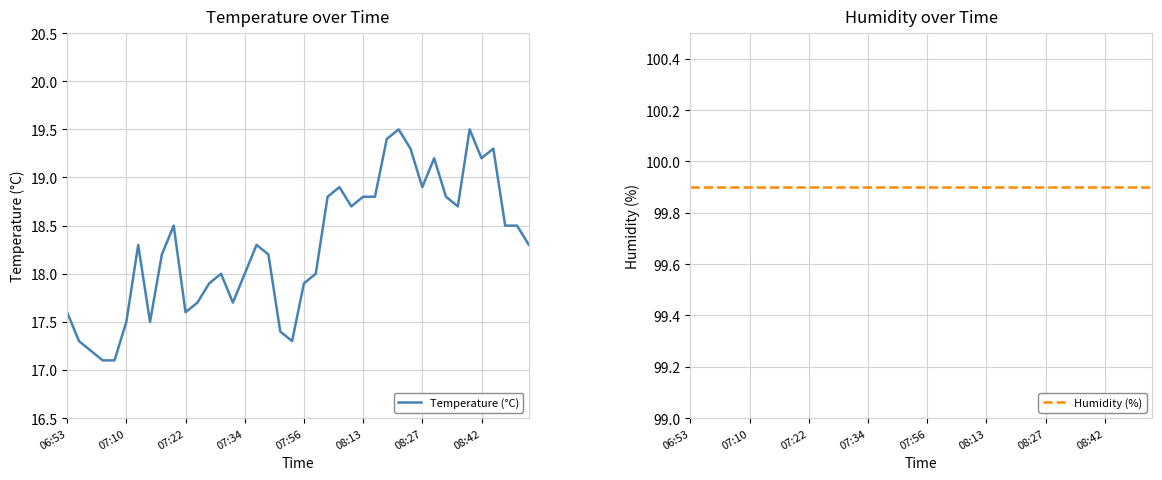

What is the value of the Temperature (°C) point at the 7th from the left?

18.3